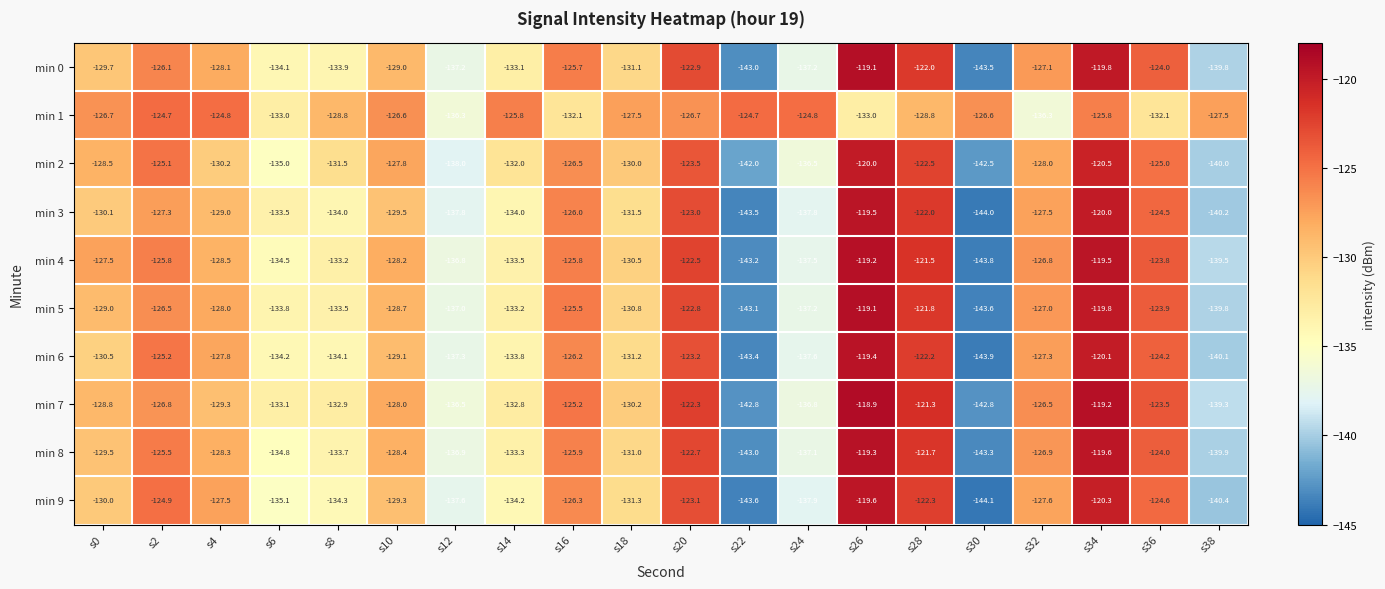

At which category does the chart reach its peak across all series?

s26